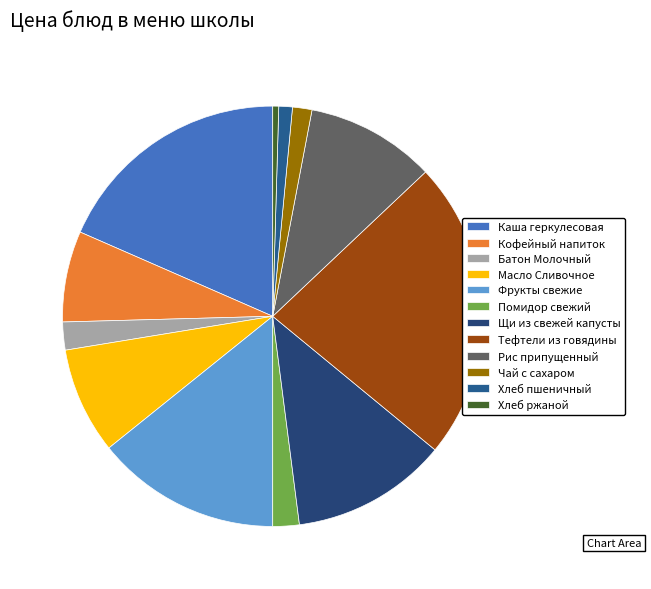

Is there any slice that represents more than half of the pie?

No